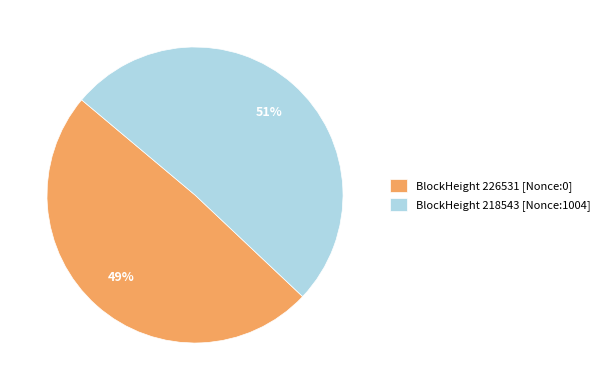

Between BlockHeight 226531 [Nonce:0] and BlockHeight 218543 [Nonce:1004], which is larger?

BlockHeight 218543 [Nonce:1004]